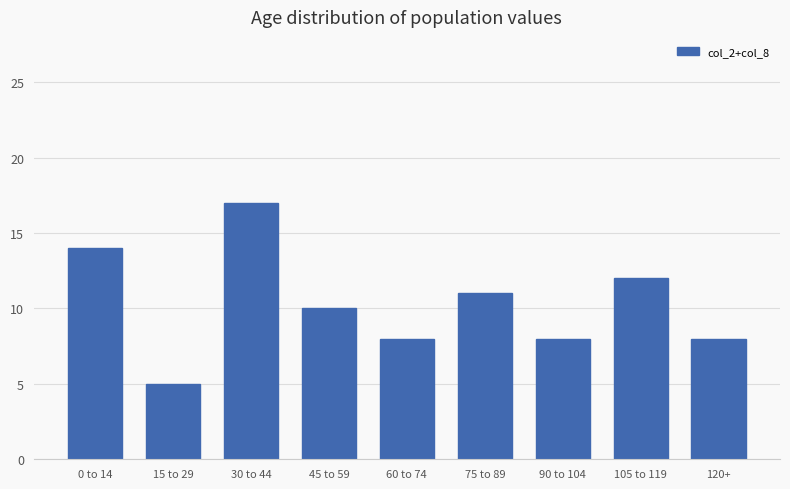

Which has a higher value, 75 to 89 or 45 to 59?

75 to 89